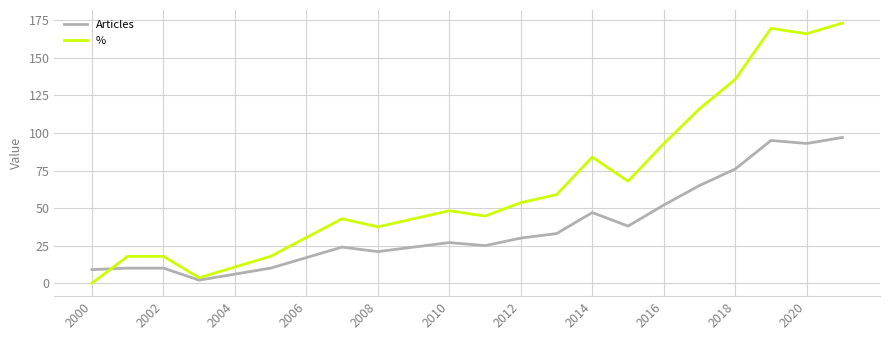

What is the maximum value for %?

173.2